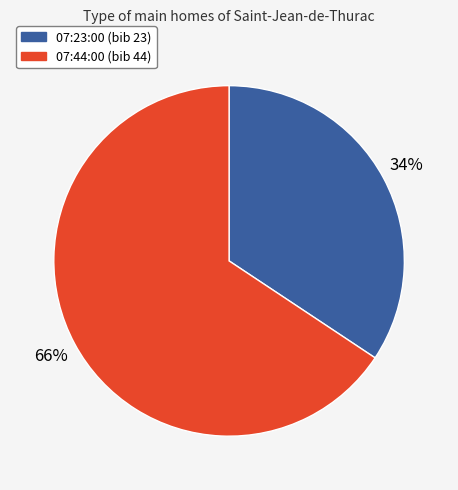

Which category has the biggest portion of the pie?

07:44:00